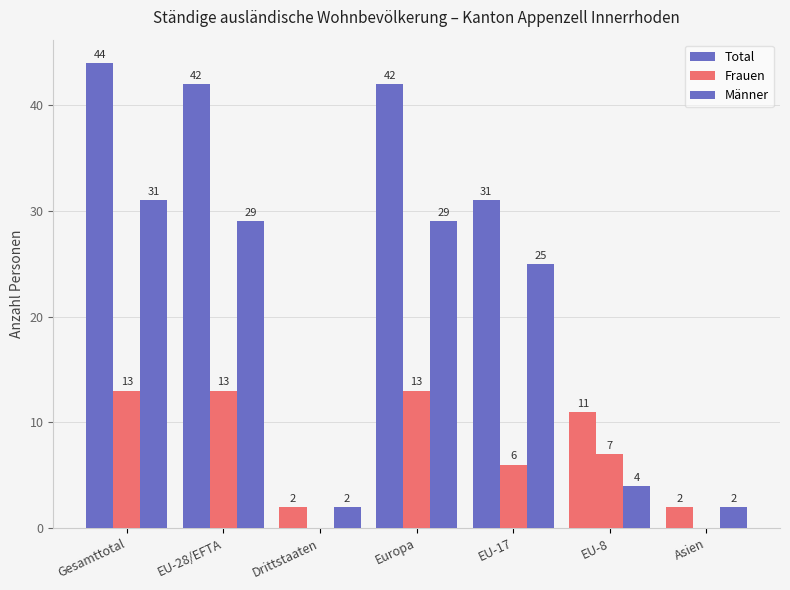

Rank the series by their average value, from highest to lowest.

Total, Männer, Frauen